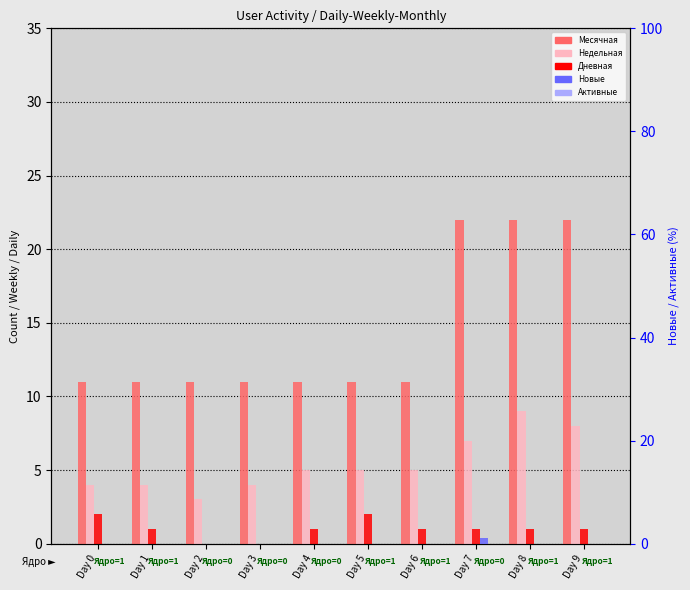

What is the average value of the Недельная series?

5